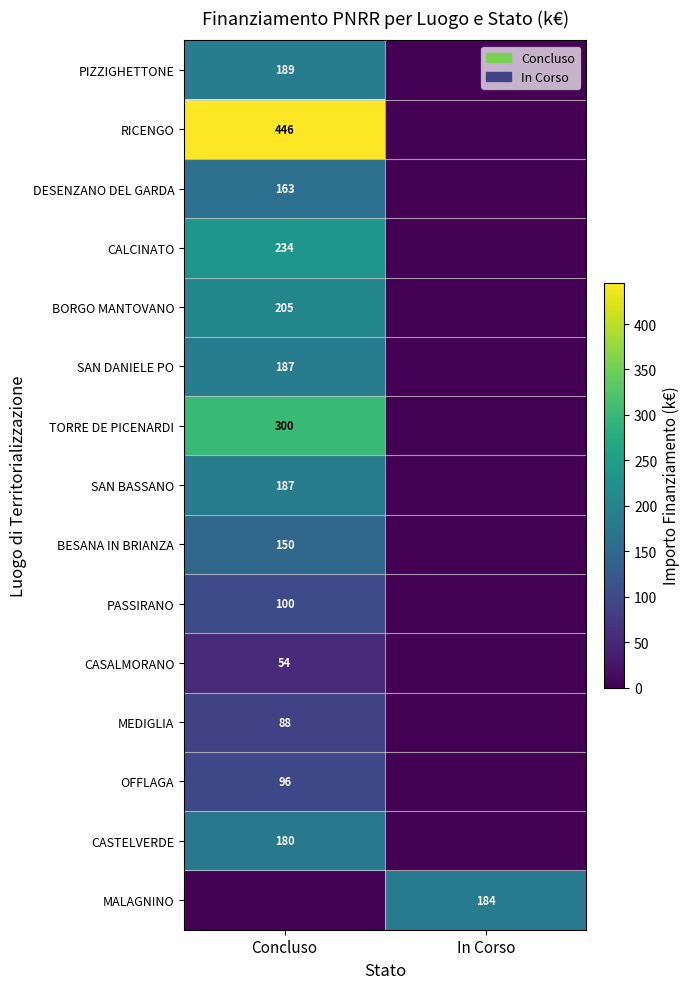

At which category is the sum across all series the highest?

Concluso